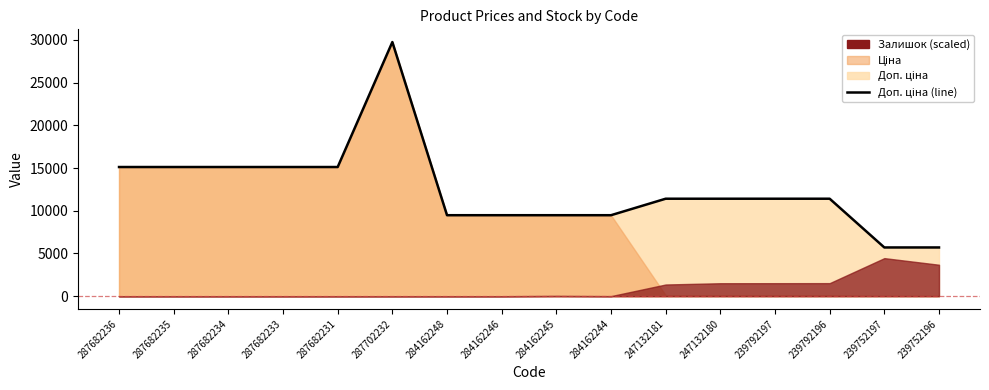

How many values are below 11410?

6